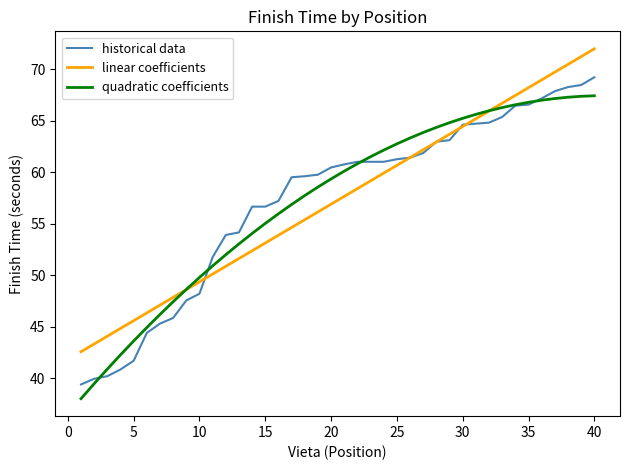

What is the minimum value shown in the chart?

38.0